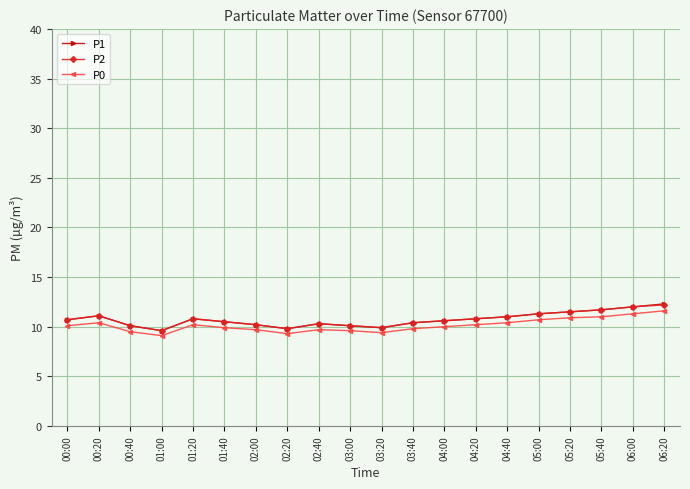

True or false: P1 and P0 intersect in this chart.

False